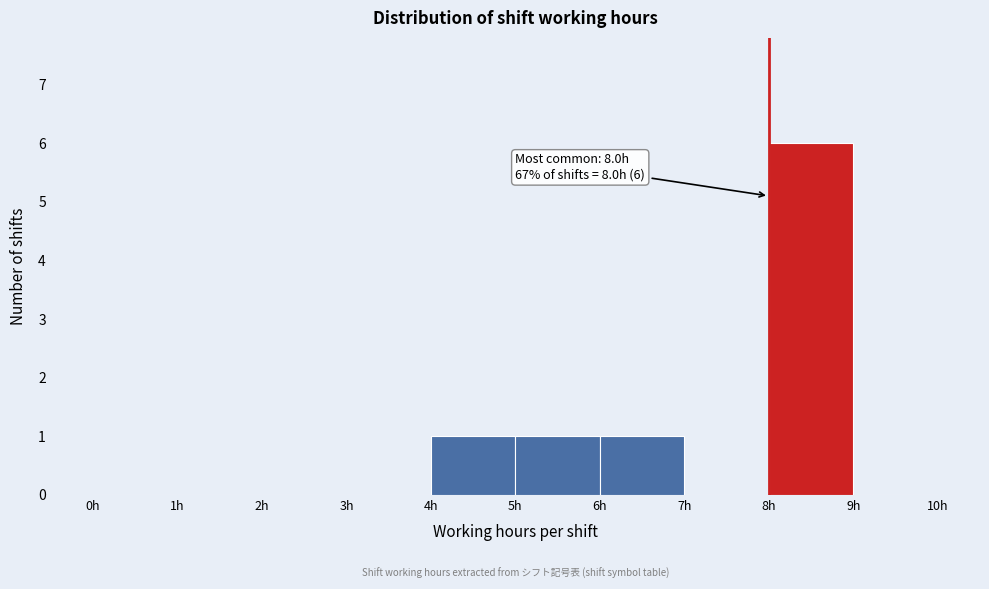

Over which range of the x-axis is the bar tallest?

8 to 9